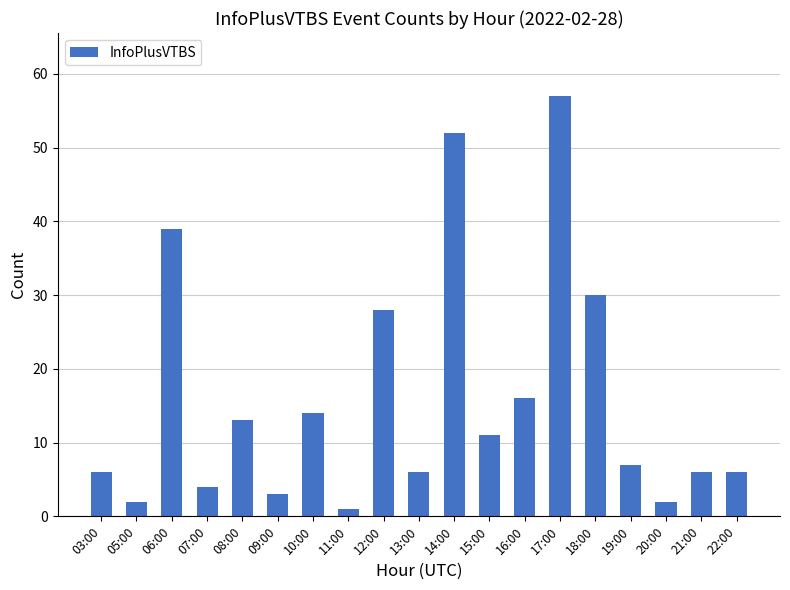

True or false: the data shows 6 at 21:00.

True